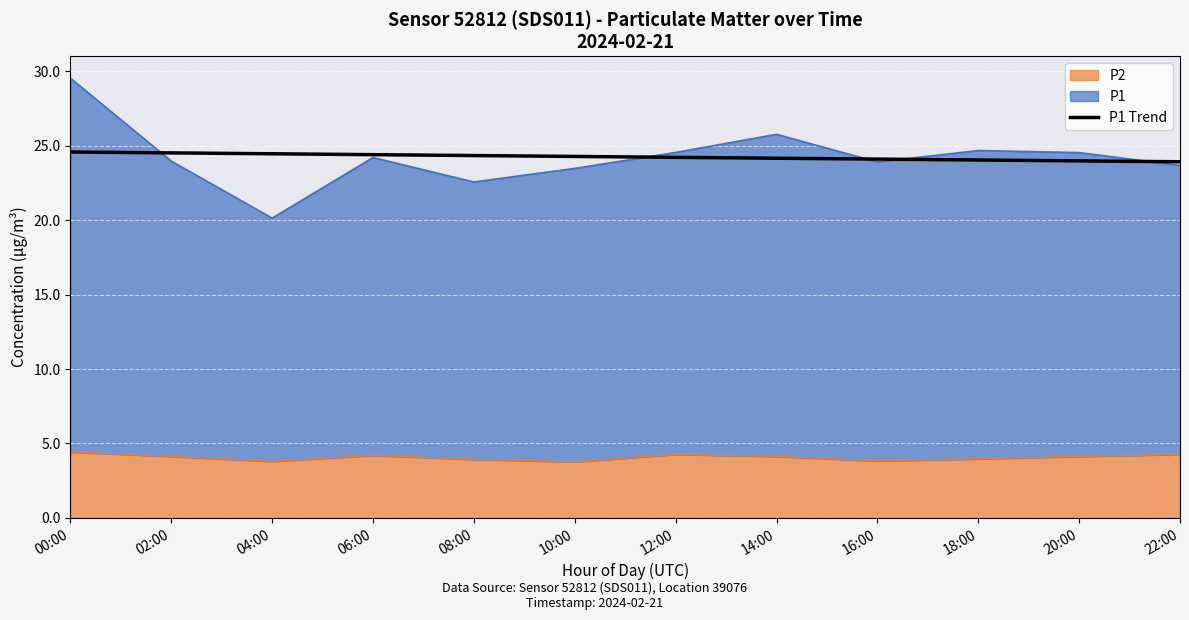

What is the average value?

24.2